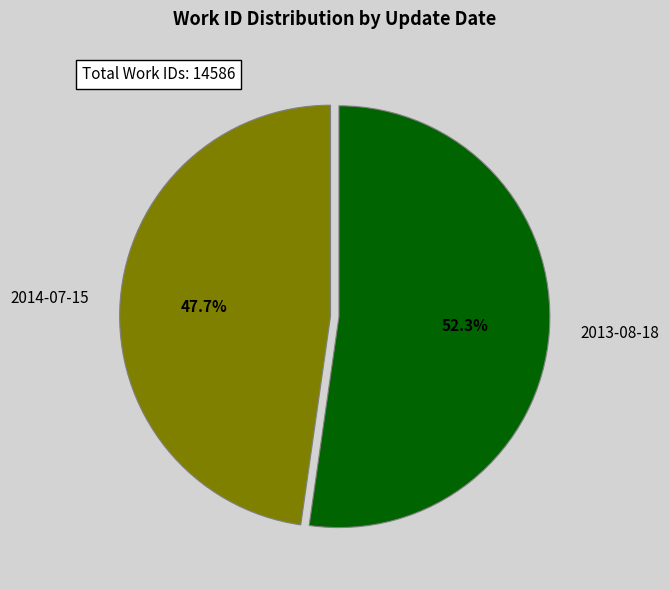

How many segments does this pie chart have?

2